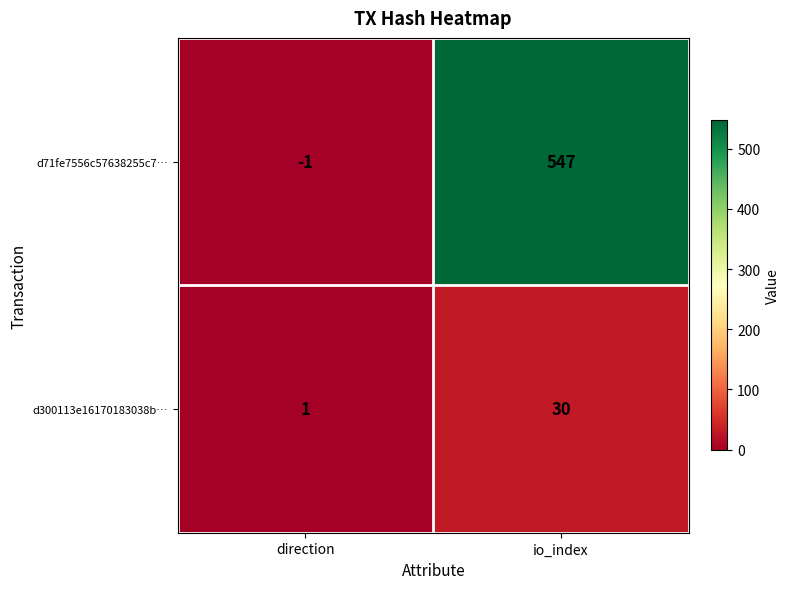

The d71fe7556c57638255c7… series shows 779 at io_index. True or false?

False